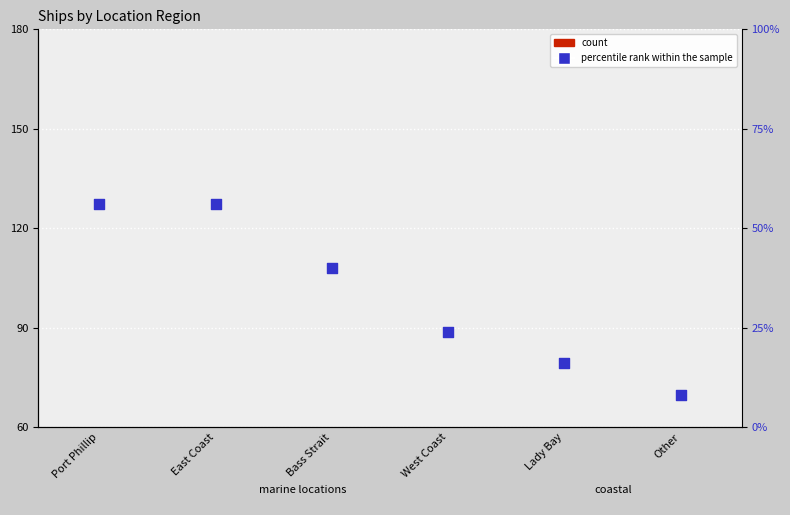

Is the value of percentile rank within the sample at Port Phillip greater than the value of count at West Coast?

Yes